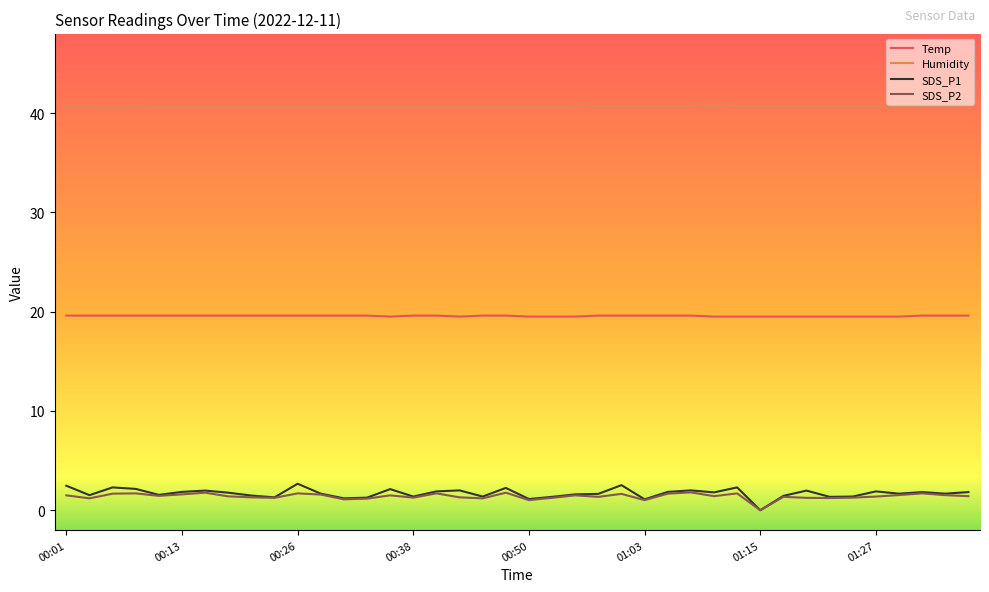

What is the lowest value of the Temp series?

19.5